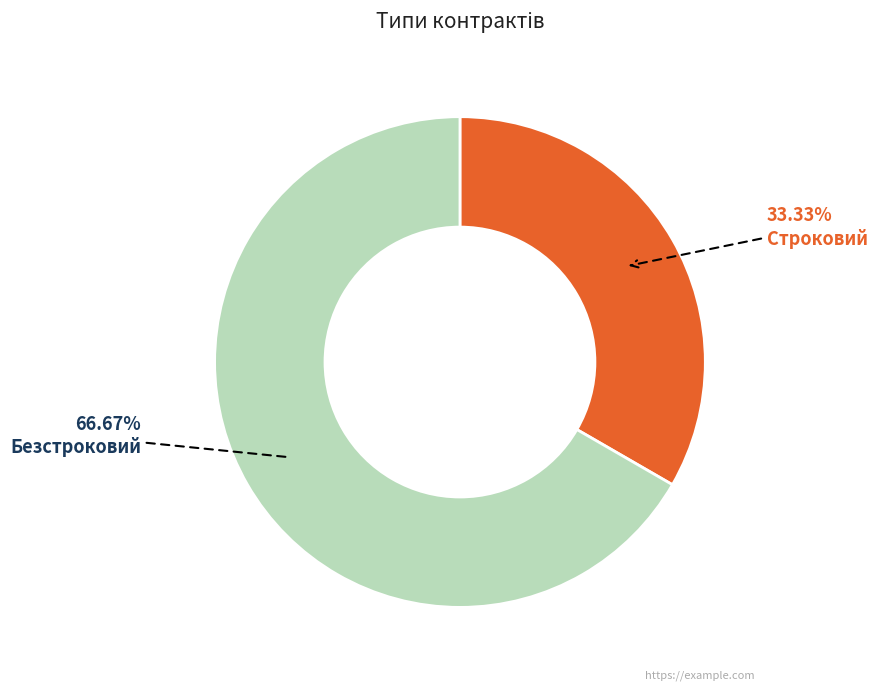

Is there any slice that represents more than half of the pie?

Yes